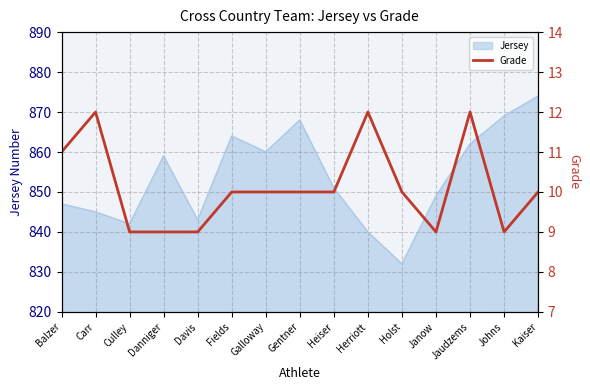

True or false: Jersey has a value of 599 at Danniger.

False